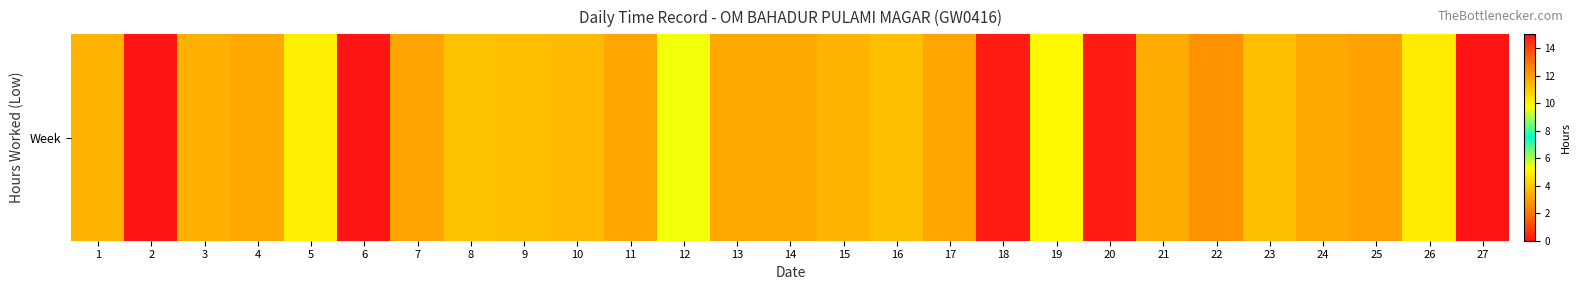

The value at 4 is 11.8. True or false?

True